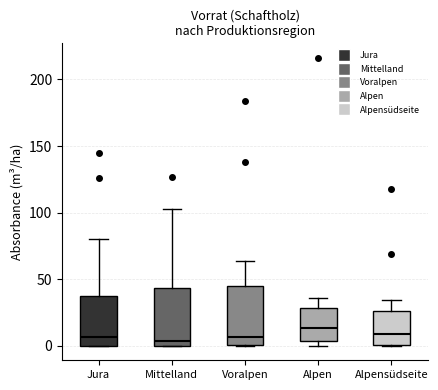

Where does the upper whisker of the box for Alpen end on the y-axis? The values are not printed on the chart, so give them approximately, as read against the axis.

35